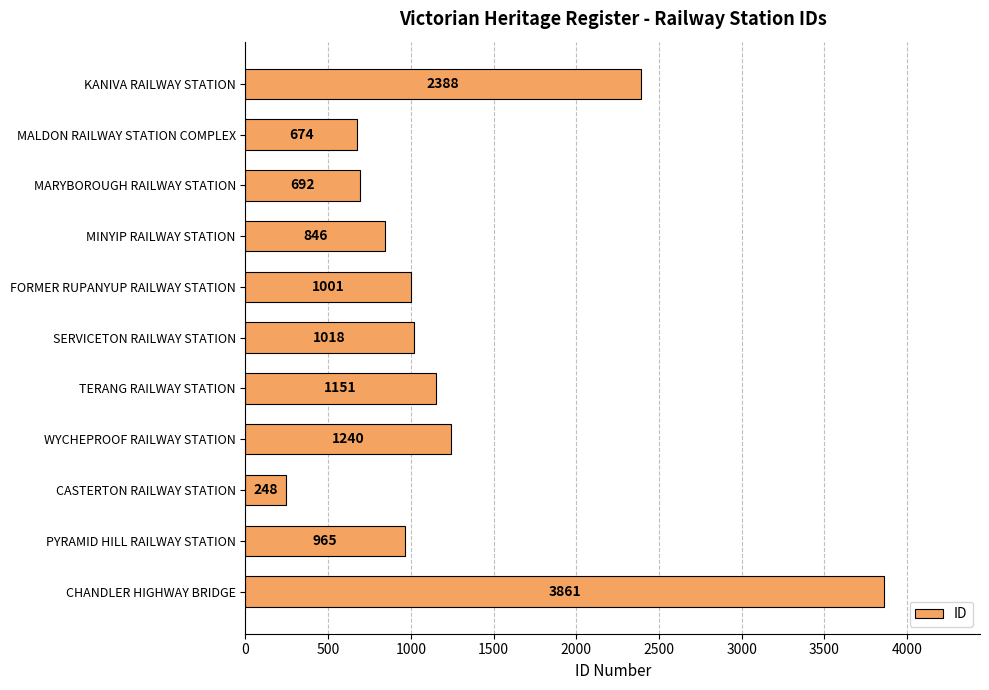

List the labels in order of value, smallest first.

CASTERTON RAILWAY STATION, MALDON RAILWAY STATION COMPLEX, MARYBOROUGH RAILWAY STATION, MINYIP RAILWAY STATION, PYRAMID HILL RAILWAY STATION, FORMER RUPANYUP RAILWAY STATION, SERVICETON RAILWAY STATION, TERANG RAILWAY STATION, WYCHEPROOF RAILWAY STATION, KANIVA RAILWAY STATION, CHANDLER HIGHWAY BRIDGE